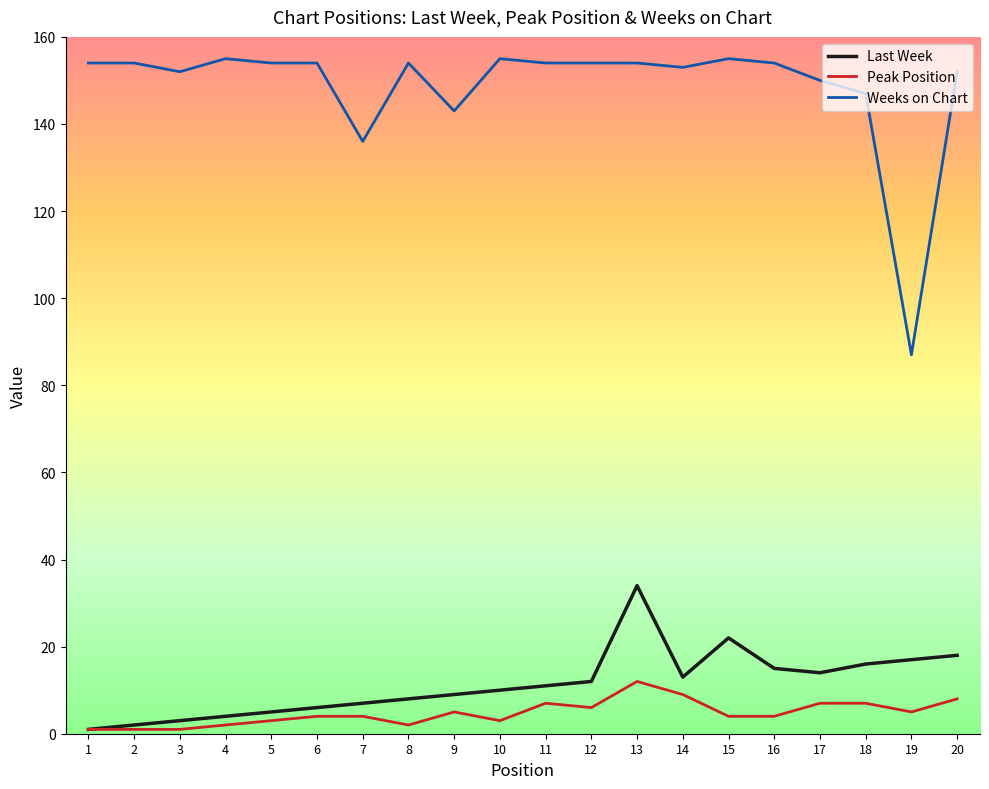

What is the lowest value of the Weeks on Chart series?

87